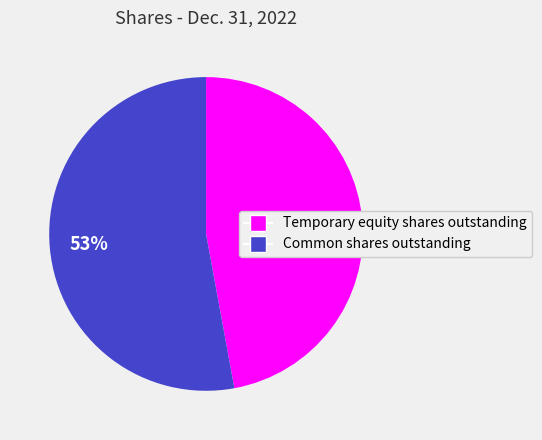

How many segments does this pie chart have?

2